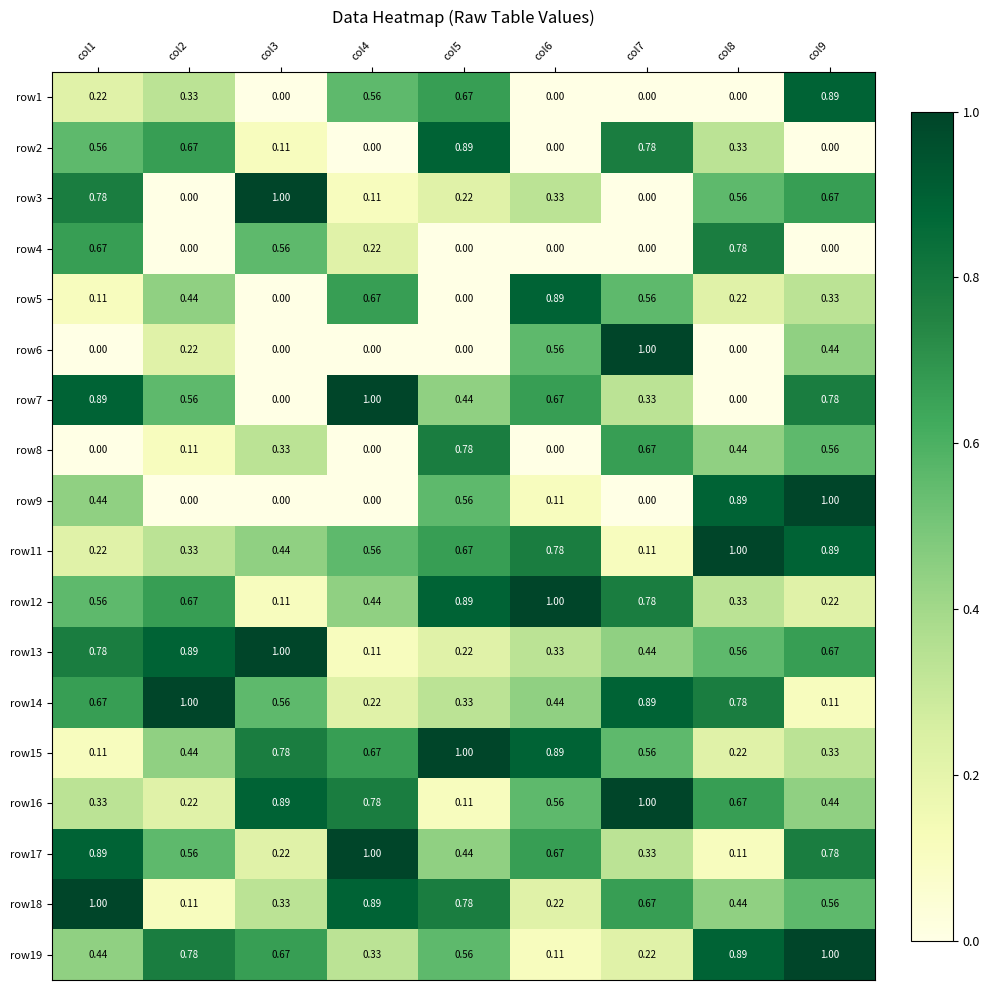

Is the value of row12 at col8 greater than the value of row4 at col7?

Yes